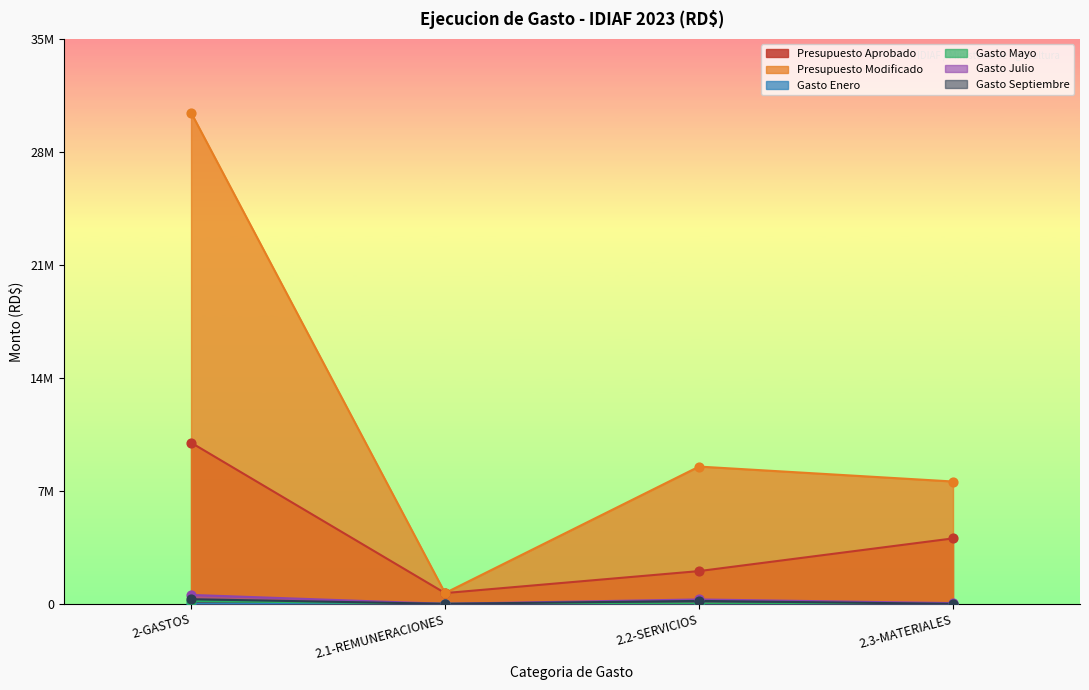

Is the value of Gasto Enero at 2.2-SERVICIOS greater than the value of Gasto Julio at 2.1-REMUNERACIONES?

No